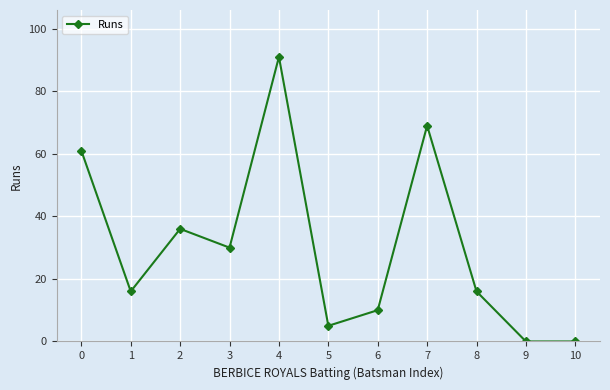

What is the value of the 5th point from the left?

91